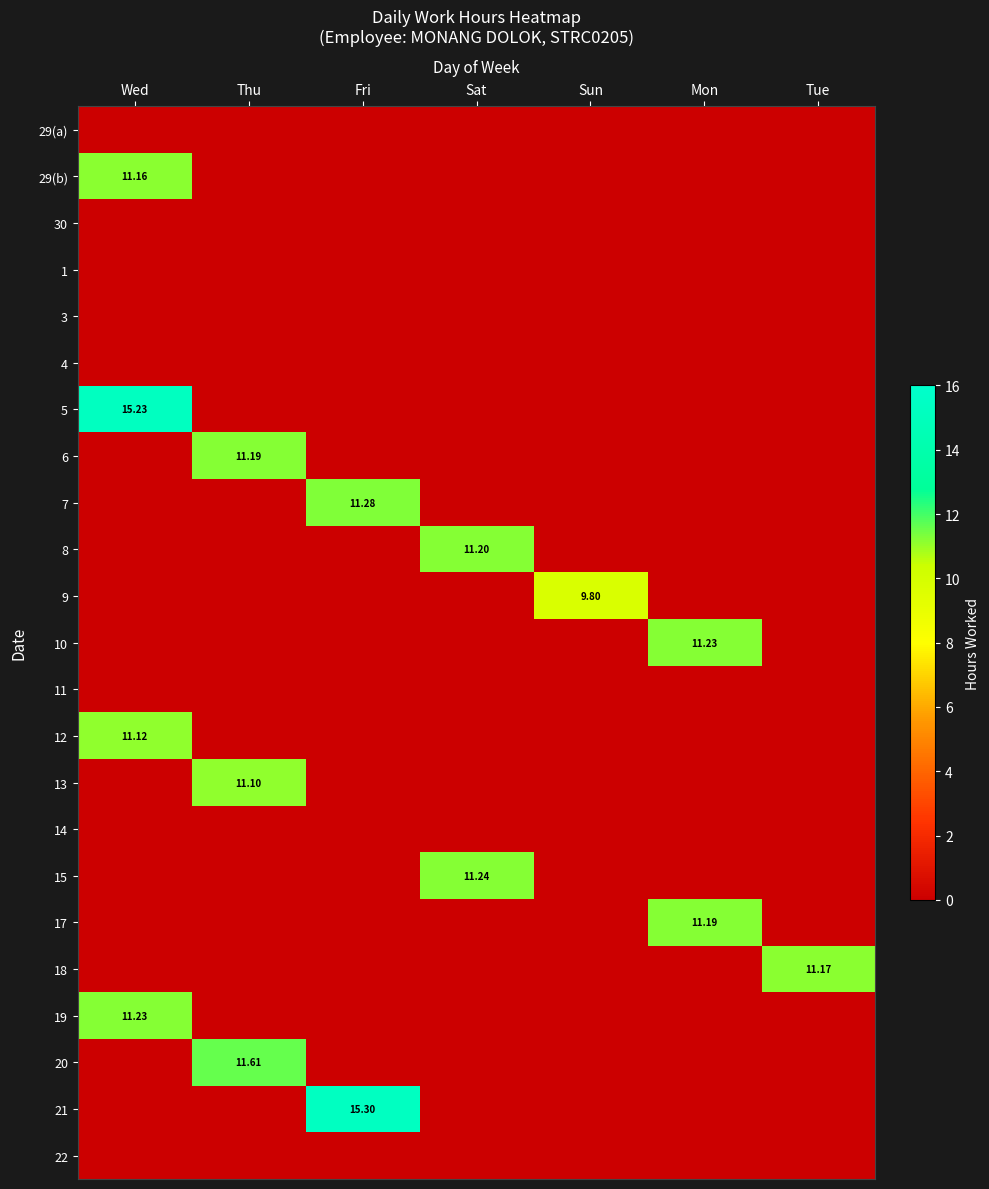

Which series has the largest total across all categories?

21